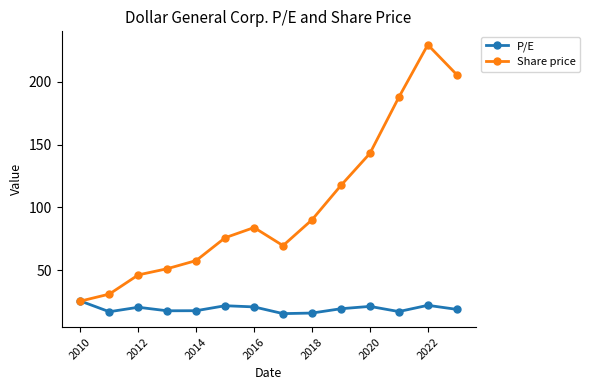

How many data points in Share price are less than 83?

7